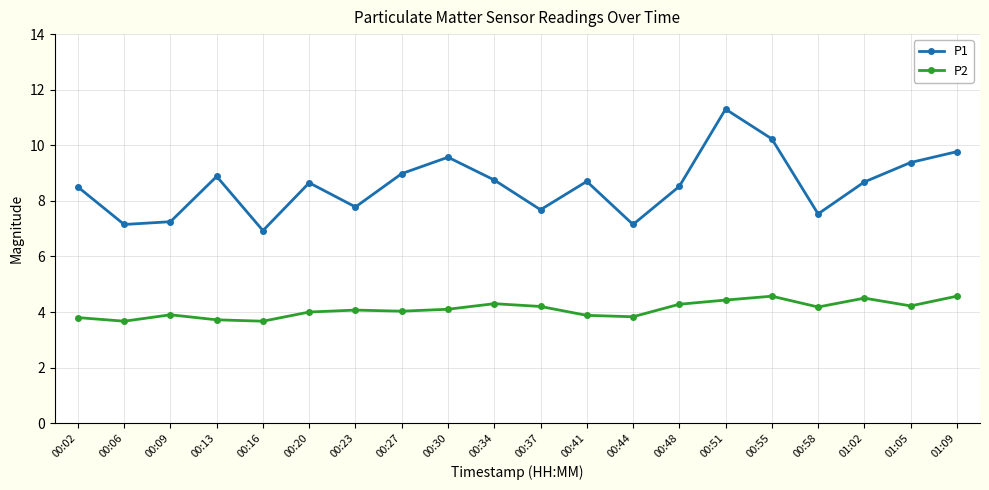

The P2 series shows 6.3 at 00:23. True or false?

False